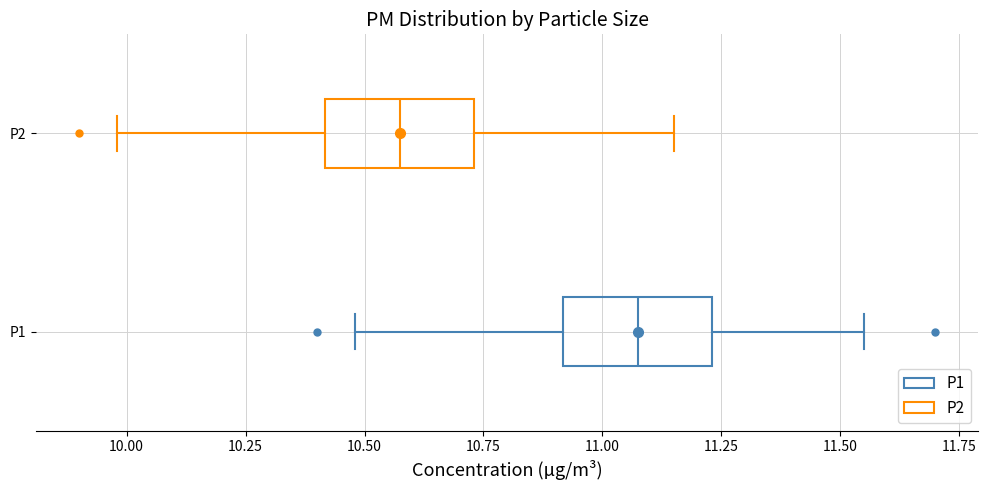

Which box has the furthest to the right median line?

P1